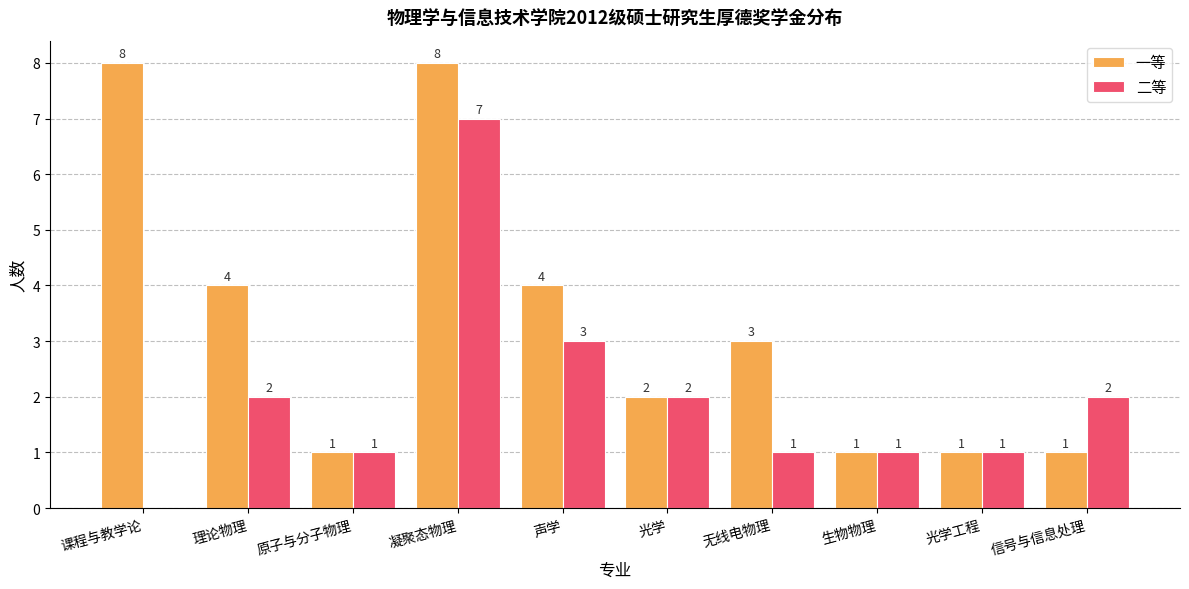

Which series changed the most between 理论物理 and 光学工程?

一等